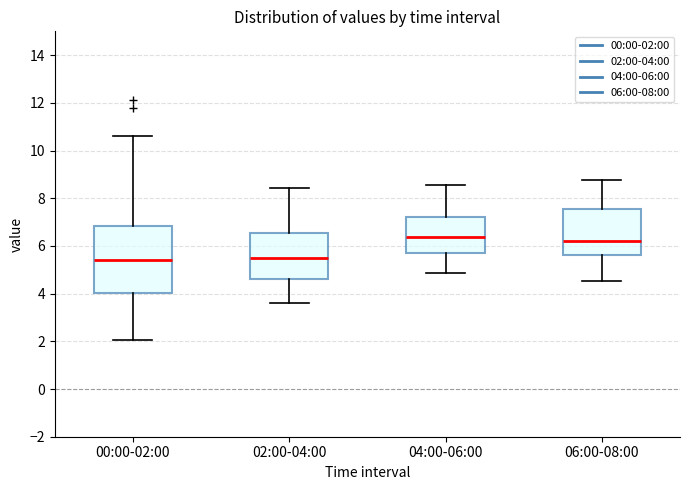

Comparing the boxes themselves (not the whiskers), which one is the tallest?

00:00-02:00